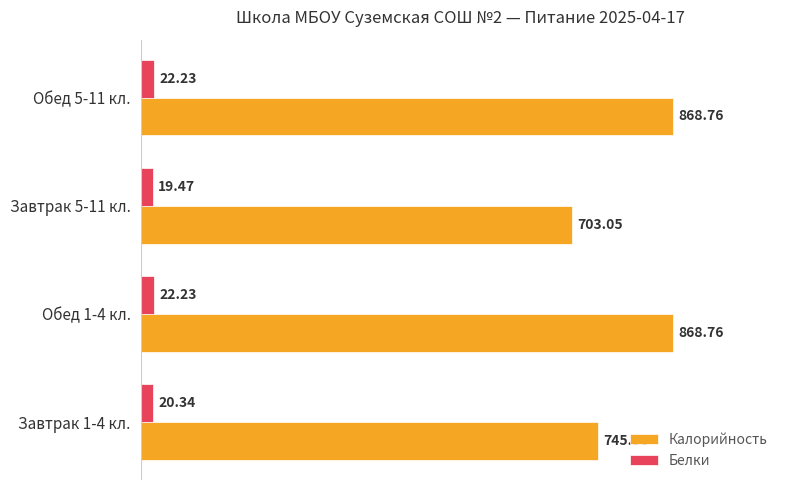

How many values in the Калорийность series are below 868?

2